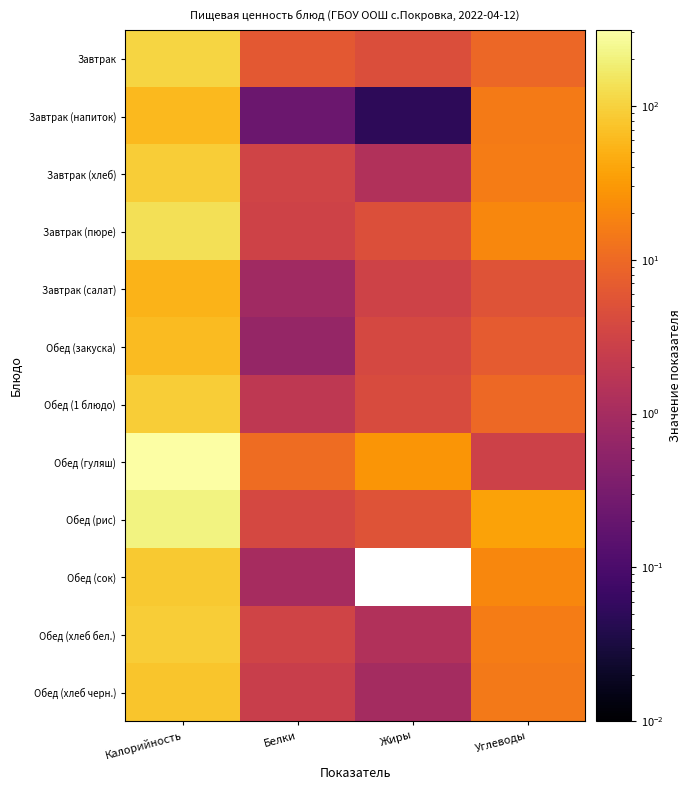

What is the maximum value shown in the chart?

309.0